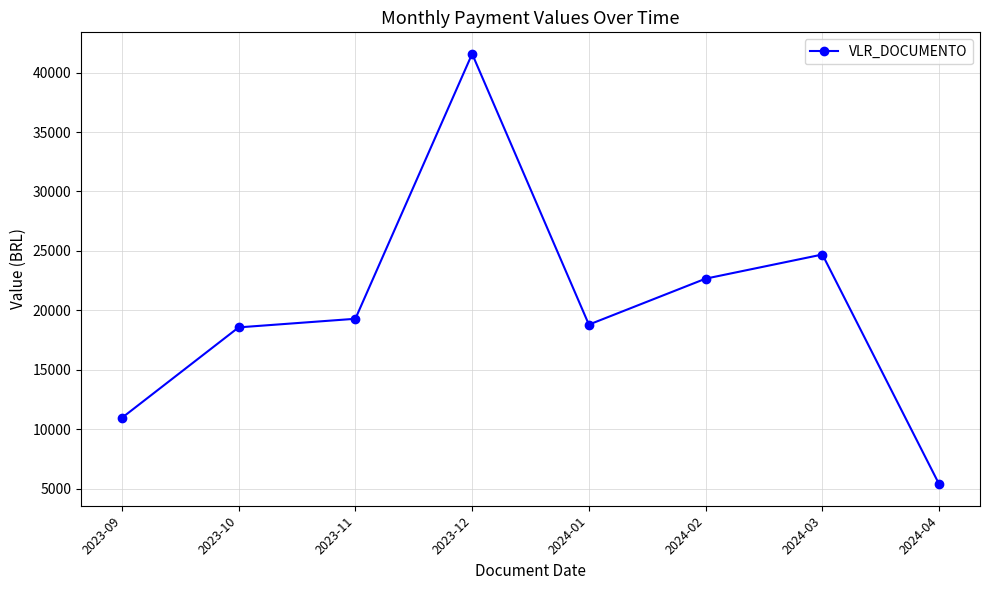

What is the value of the 6th point from the left?

22665.7